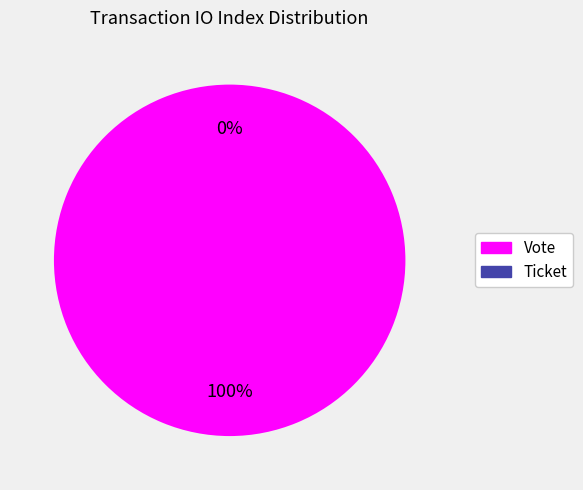

What is the change in value from Vote to Ticket?

-1